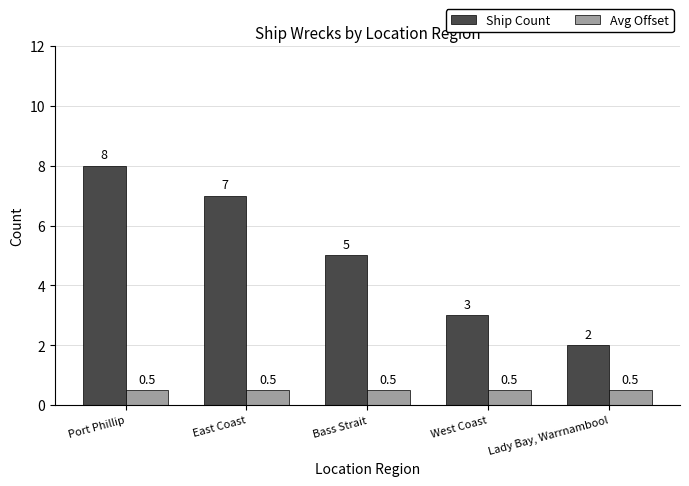

How many bars are there in each group?

2